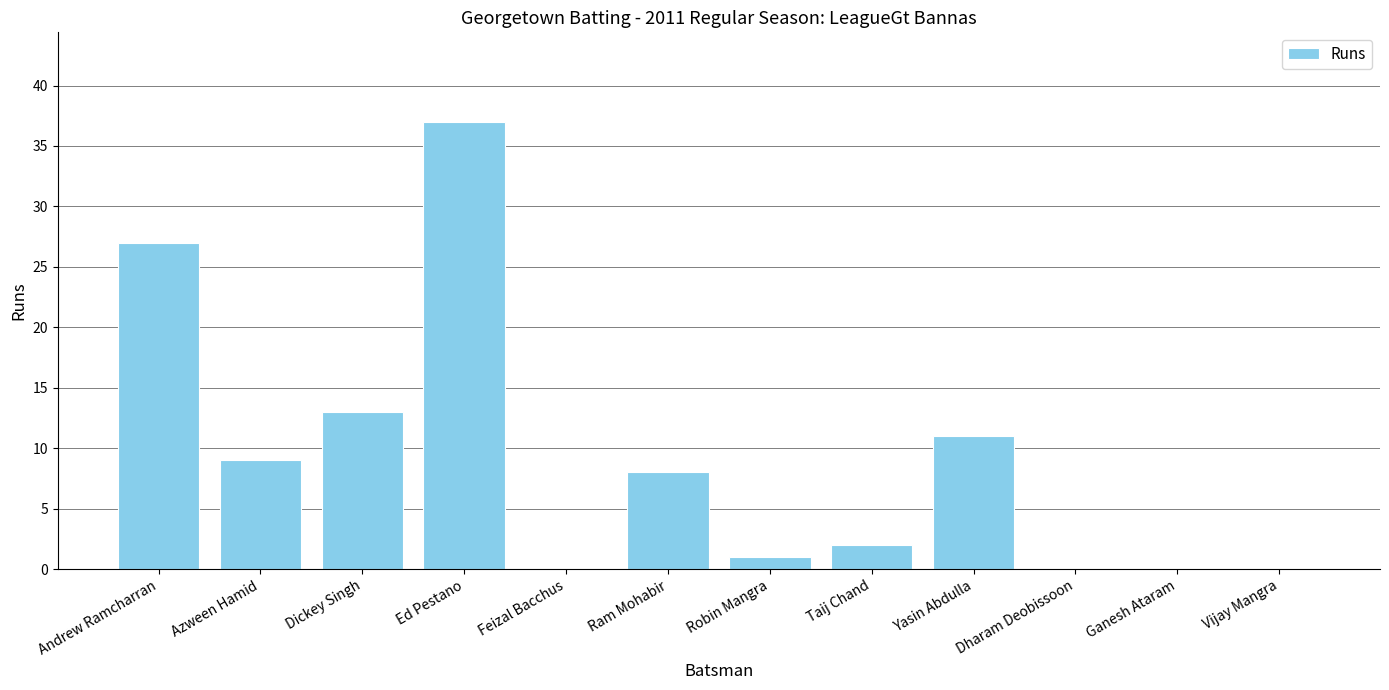

Are the bars horizontal?

No